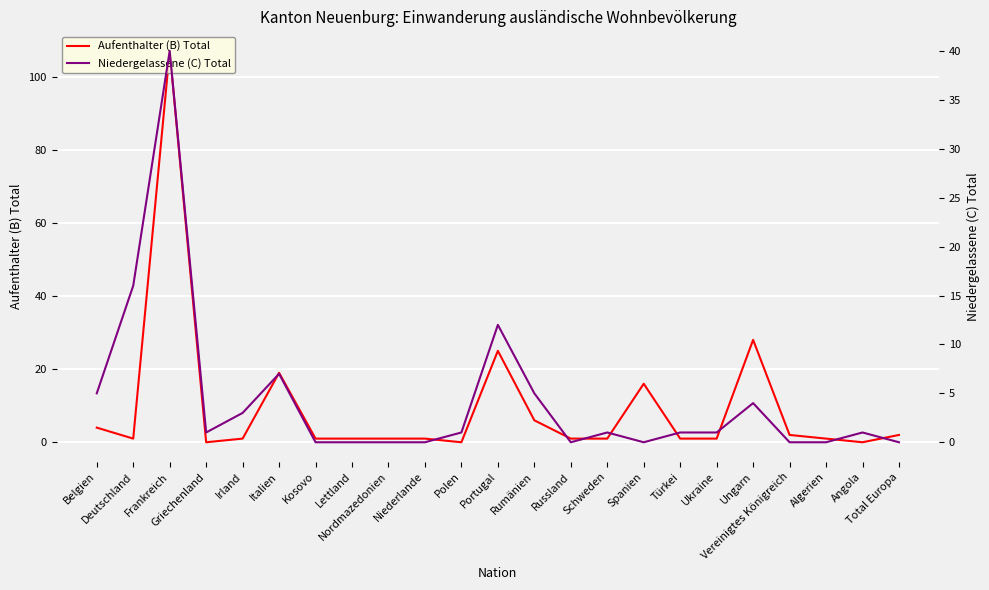

What is the highest value of the Aufenthalter (B) Total series?

107